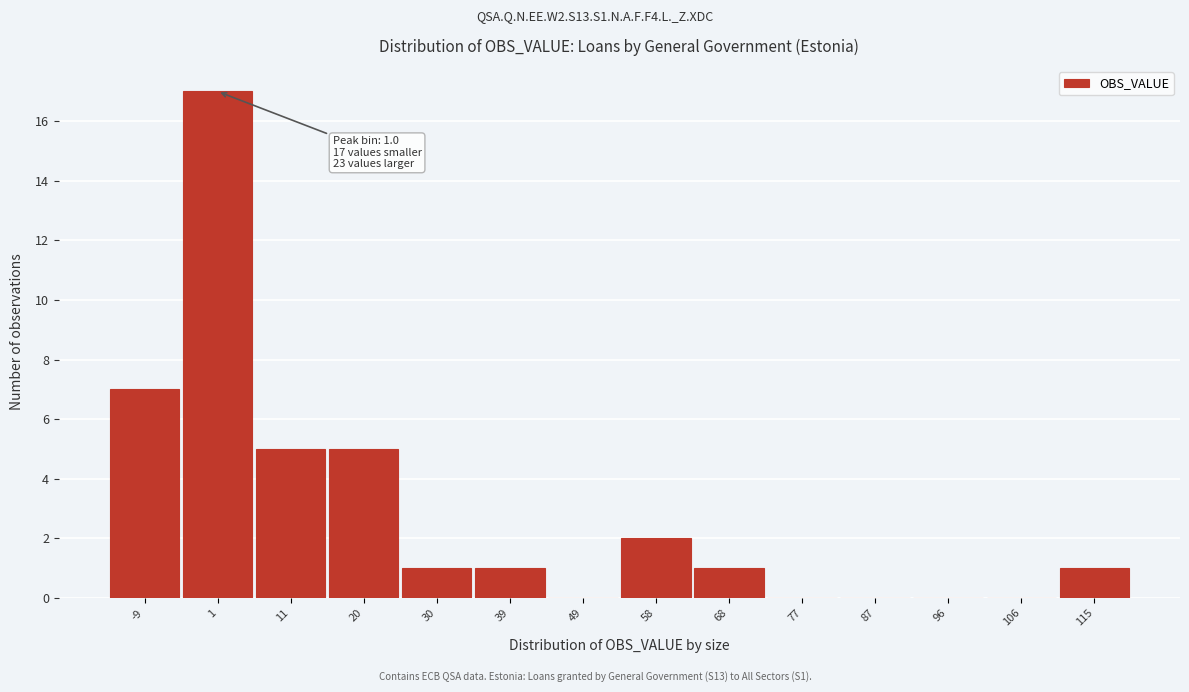

Over which range of the x-axis is the bar tallest?

-4 to 6